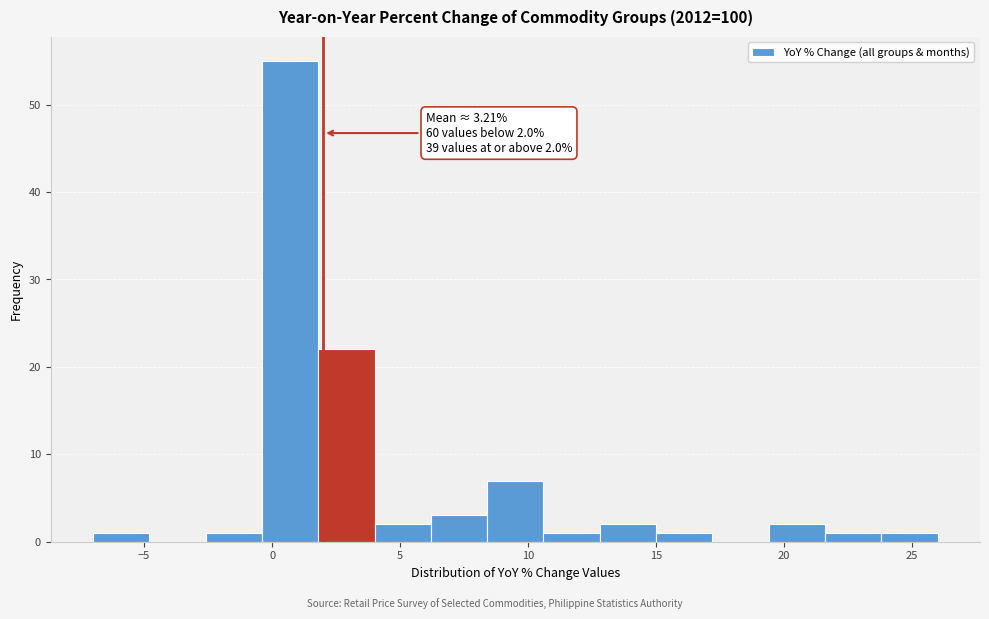

Over which range of the x-axis is the bar tallest?

-0.4 to 1.8